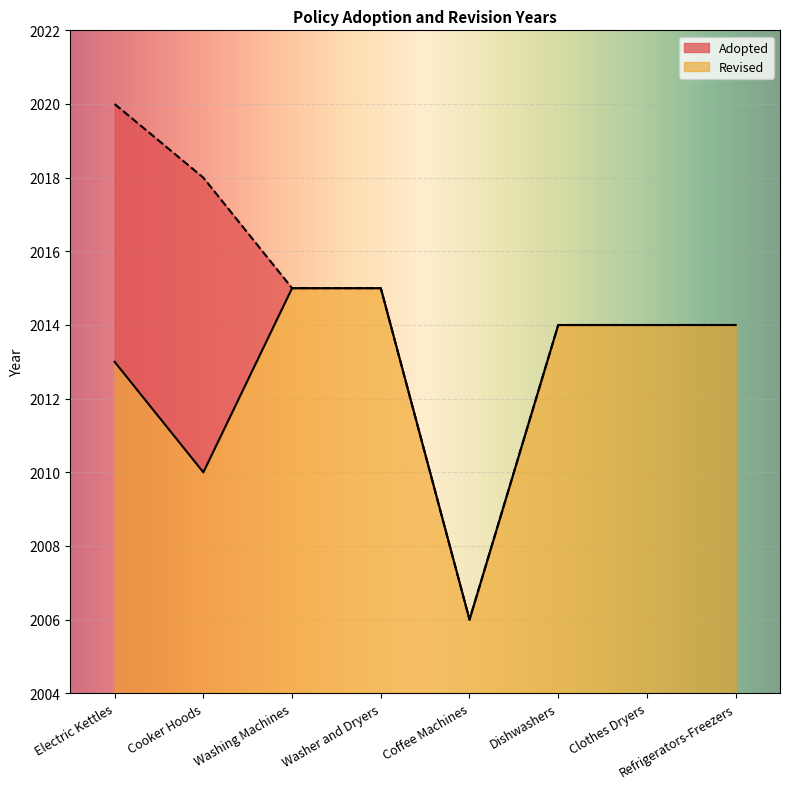

What is the sum of the Adopted values at Clothes Dryers and Refrigerators-Freezers?

4028